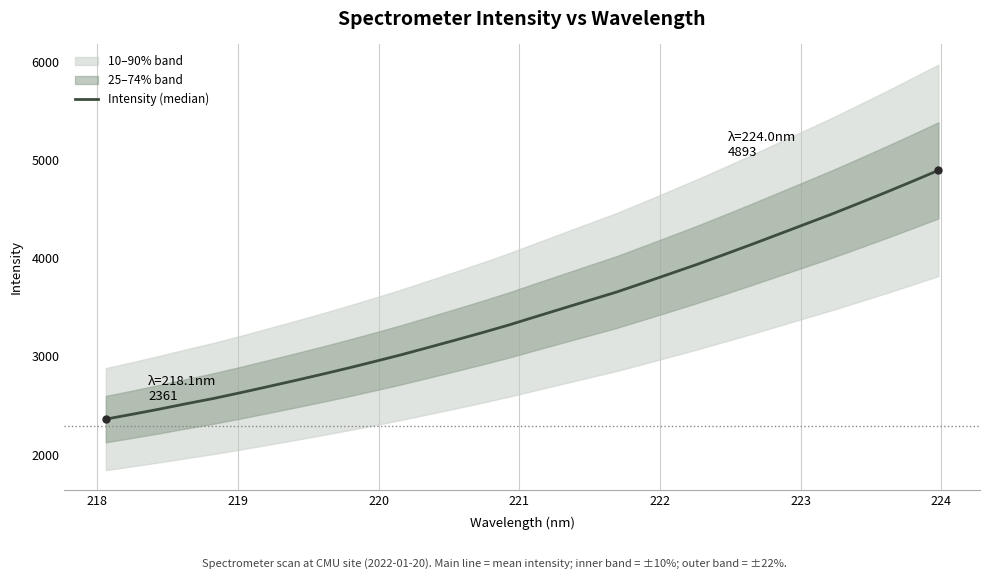

What is the average value?

3456.3